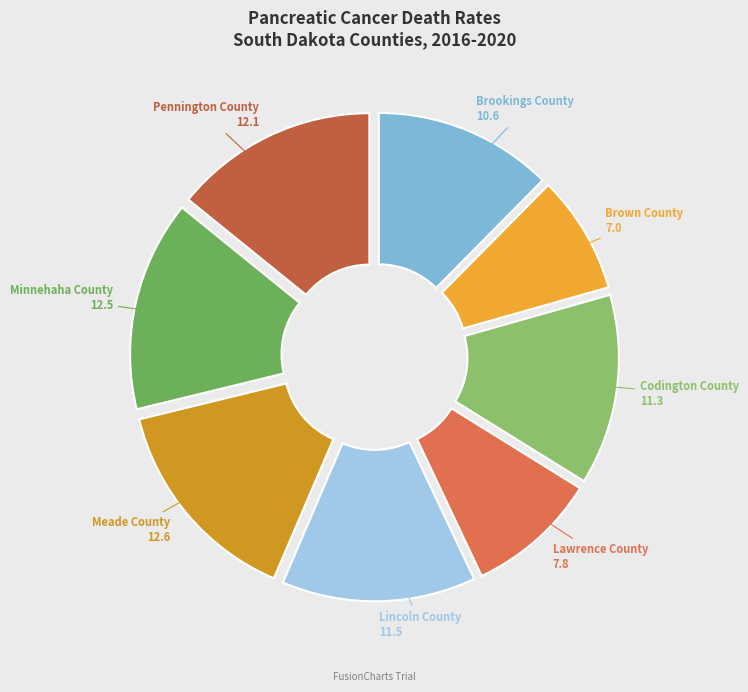

Do Brown County and Lincoln County together represent more than half of the pie?

No